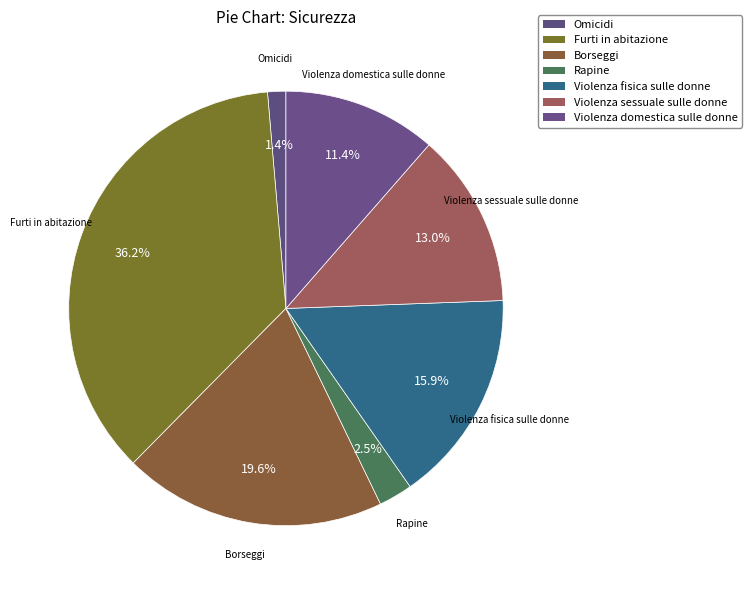

Count the number of slices in the pie.

7